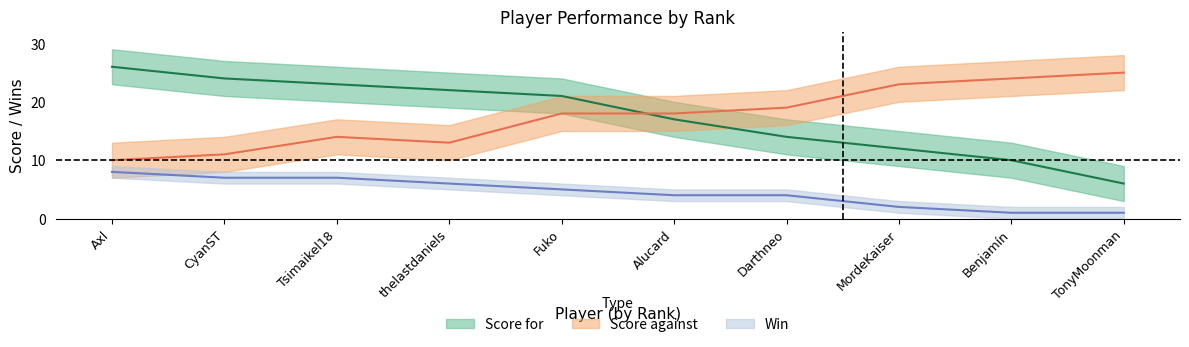

The value of Score against at 9 is 42. True or false?

False